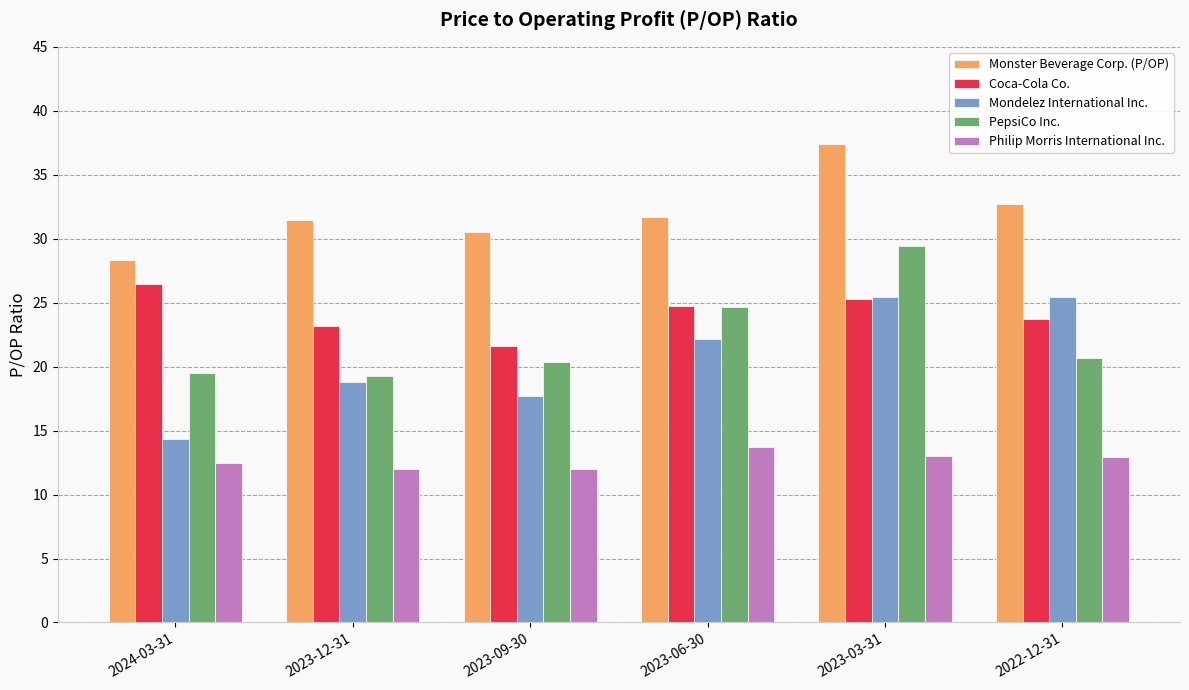

How many bars are there in total?

30